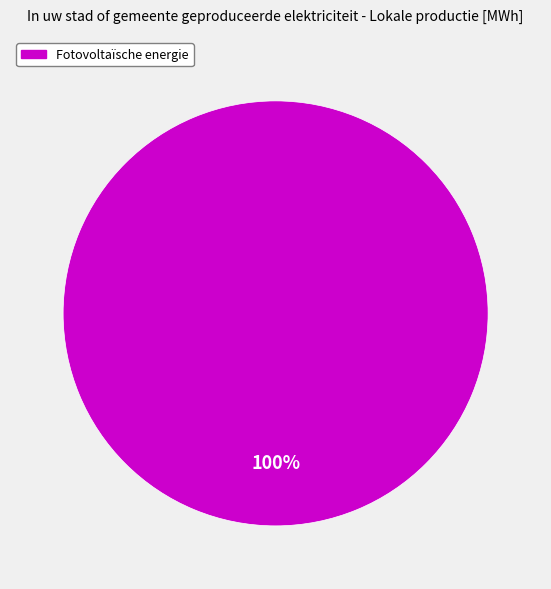

Is there a majority slice in this chart?

Yes